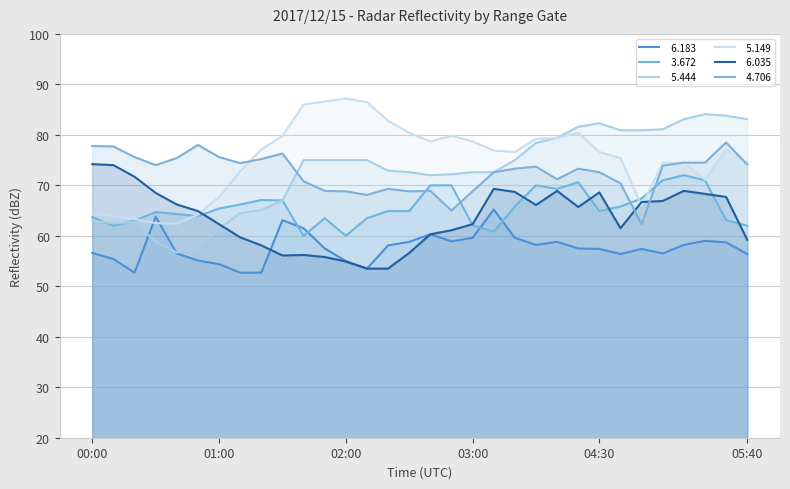

Rank the categories by   6.035 value from lowest to highest.

02:10, 02:20, 02:00, 01:50, 01:30, 01:40, 02:30, 01:20, 05:40, 01:10, 02:40, 02:50, 04:40, 01:00, 03:00, 00:50, 04:20, 03:30, 00:40, 04:50, 05:00, 05:30, 05:20, 00:30, 04:30, 03:20, 04:10, 05:10, 03:10, 00:20, 00:10, 00:00